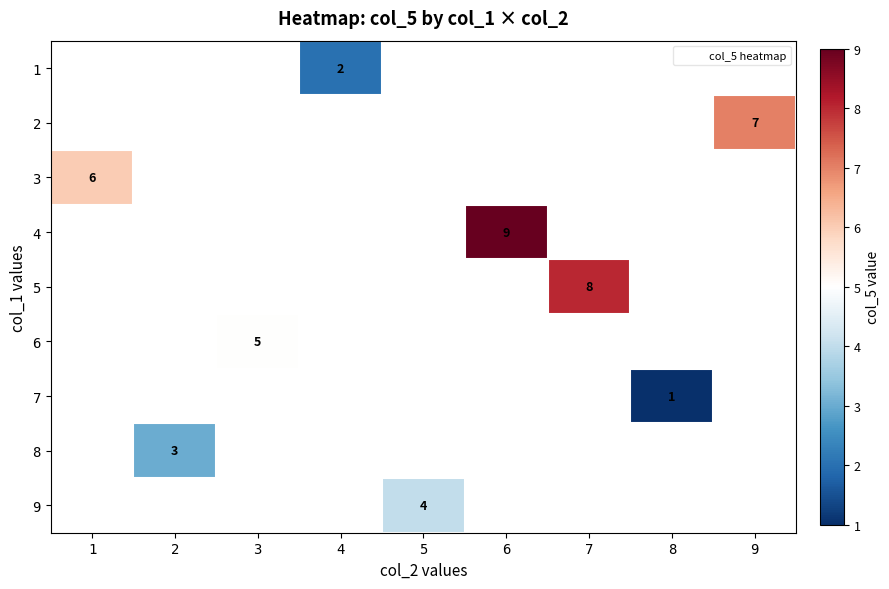

Is it true that 5 equals 11.2 at 7?

False